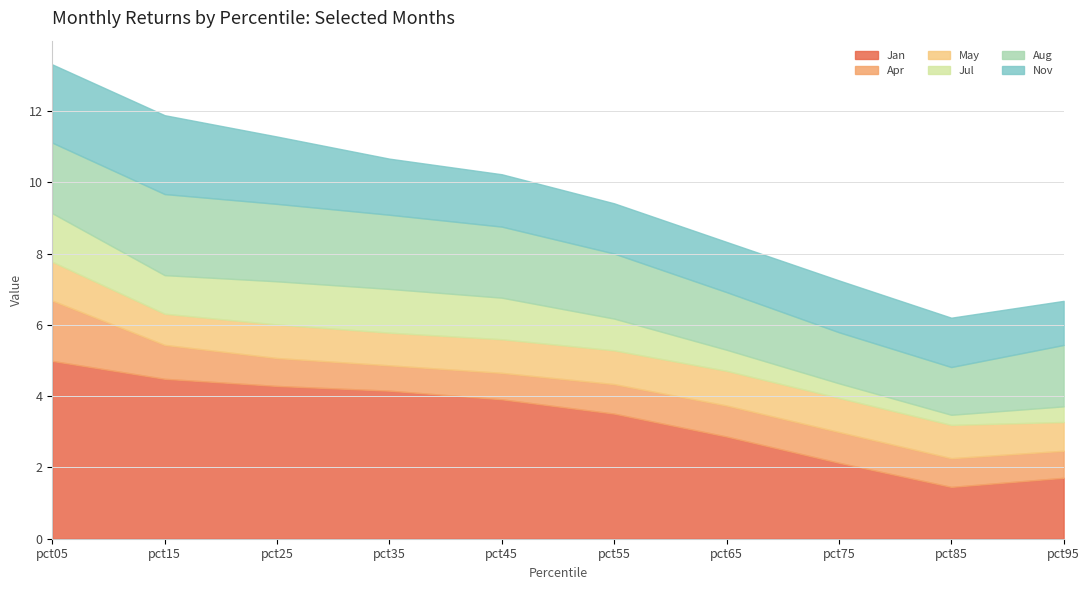

True or false: Nov has more than 2 interior local peaks.

False